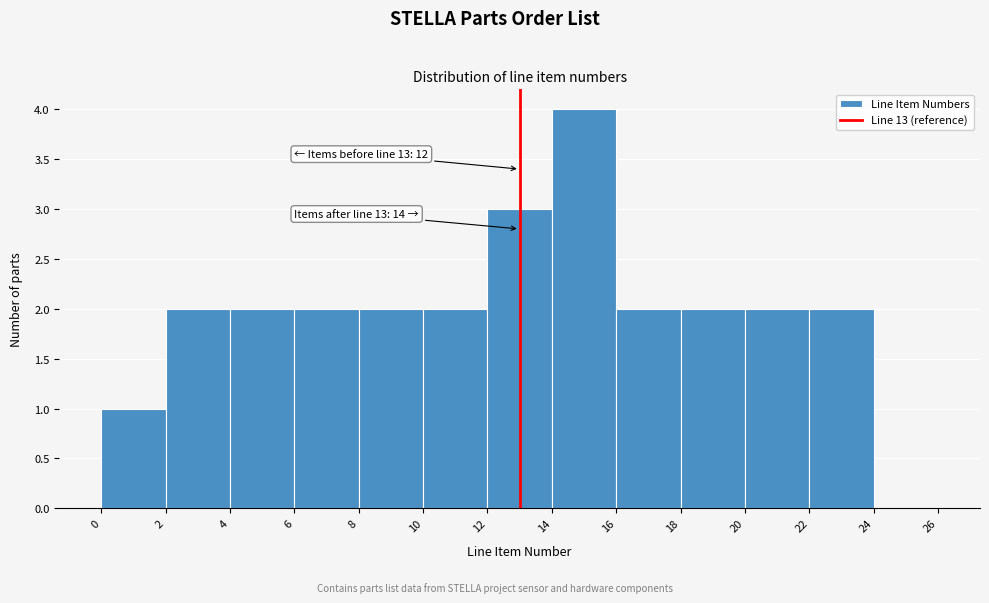

Which range on the x-axis has the tallest bar?

14 to 16